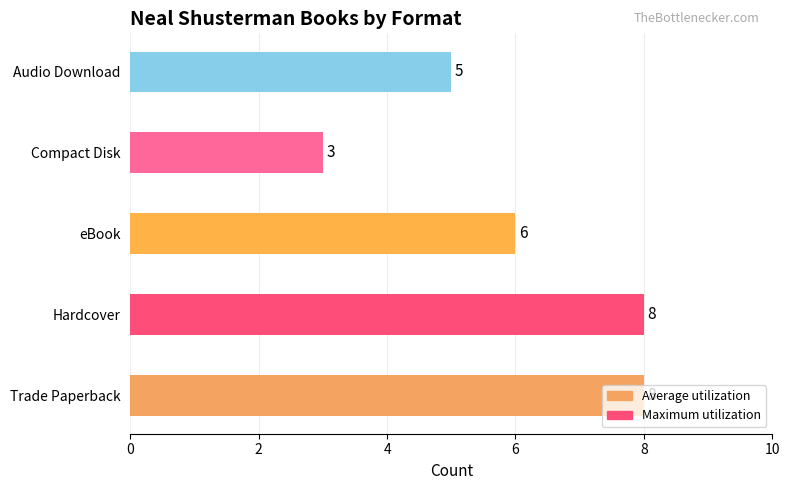

The chart shows a value of 8 at Trade Paperback. True or false?

True